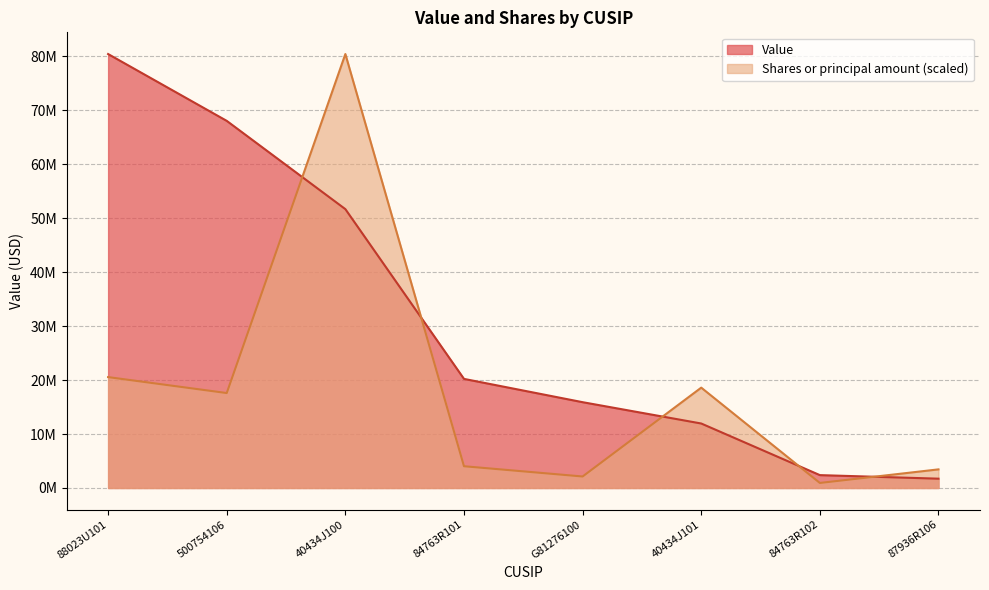

How many data points in Shares or principal amount are less than 17592597?

4